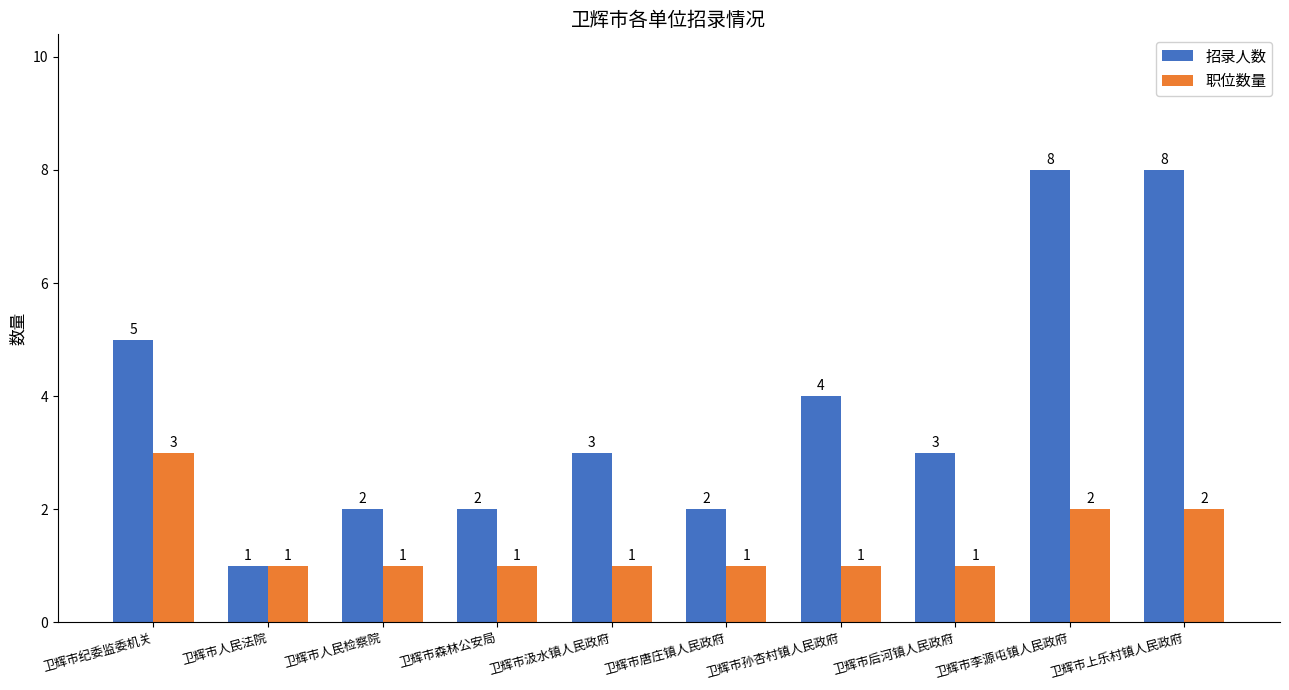

How many values in the 招录人数 series are below 3?

4